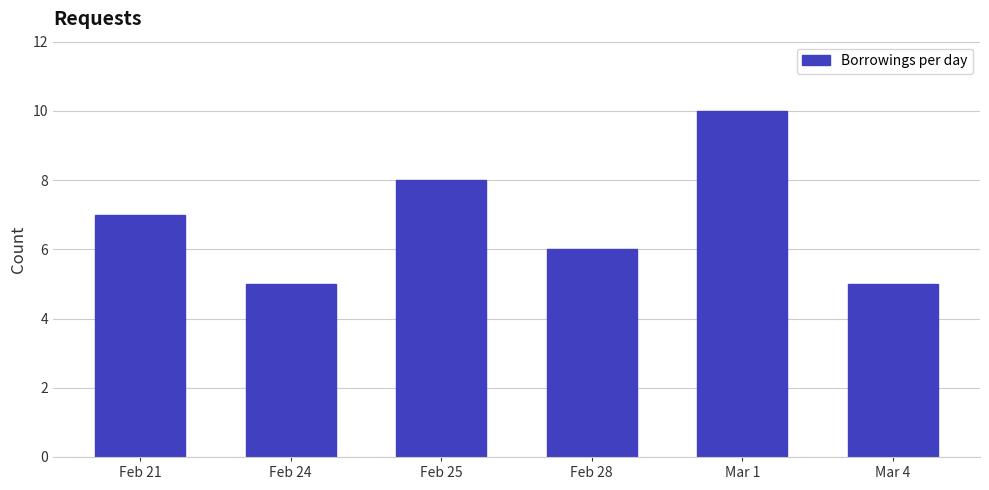

Reading left to right, extract all data points from this chart.

7	5	8	6	10	5